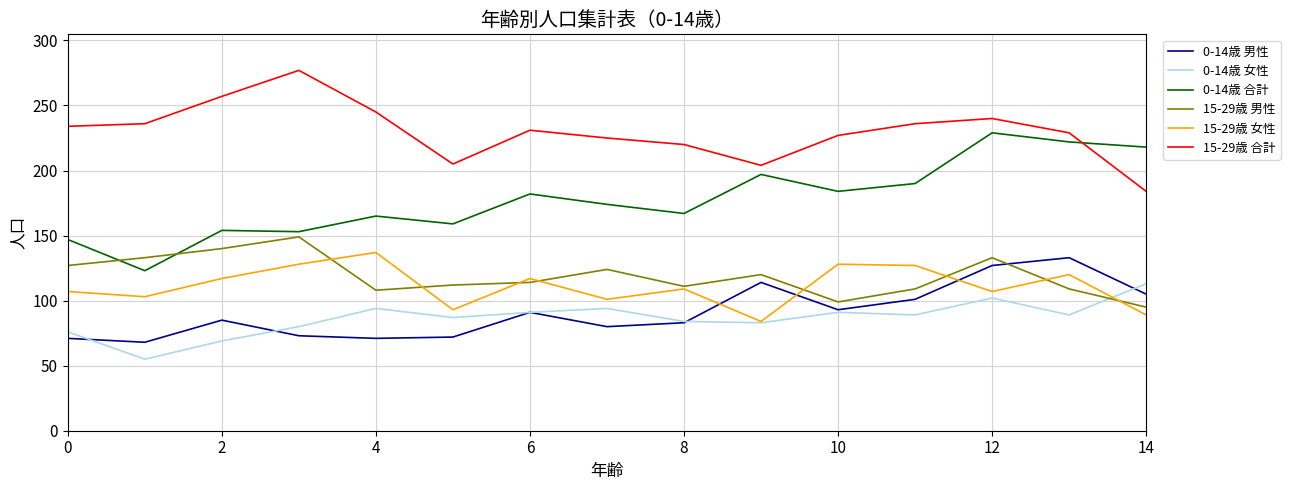

True or false: 15-29歳 男性 and 15-29歳 合計 intersect in this chart.

False